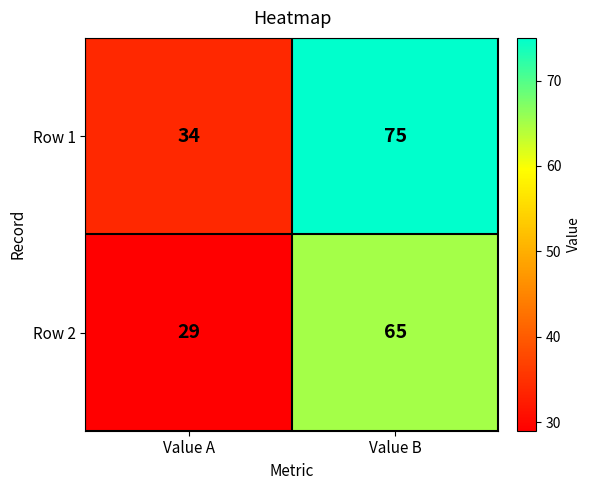

Which category has the highest value across all series?

Value B